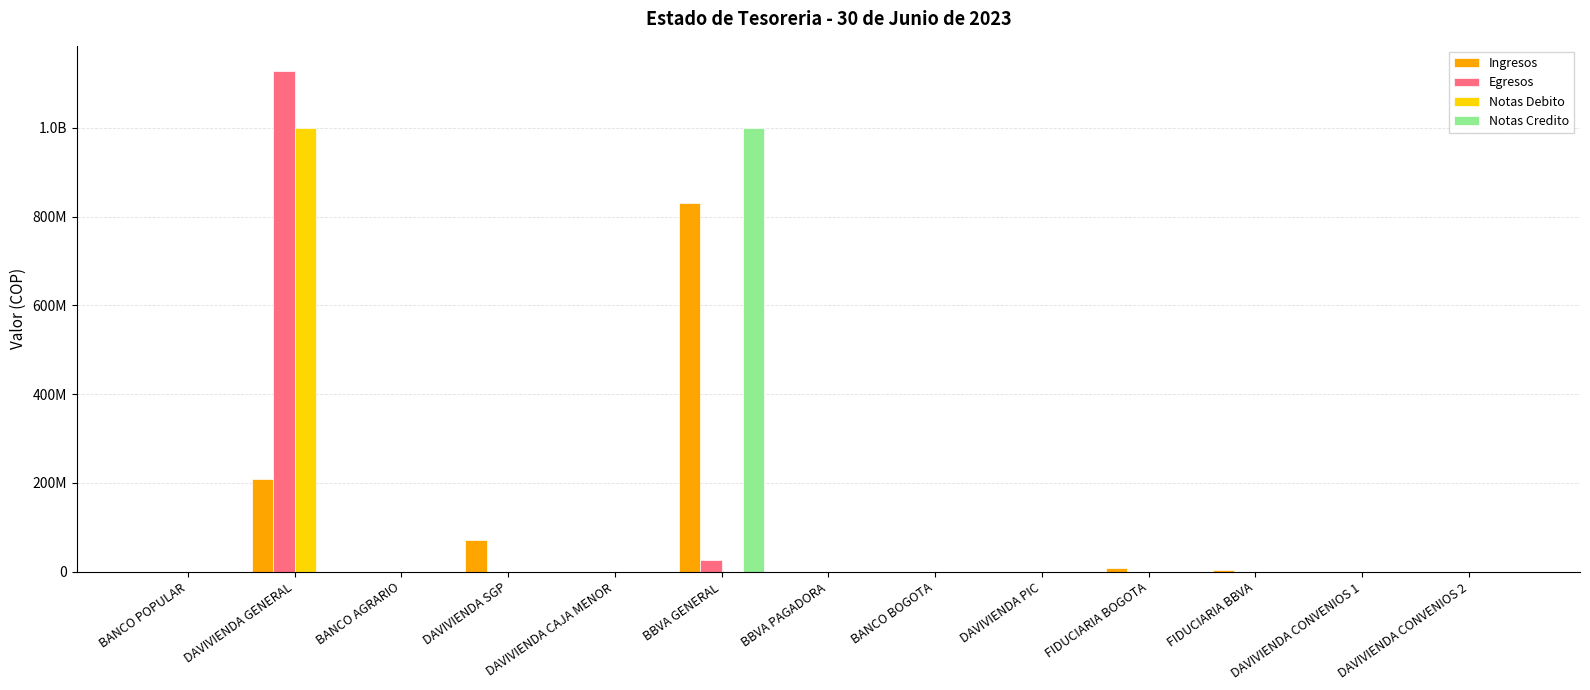

What are all the series names shown in the legend?

Ingresos, Egresos, Notas Debito, Notas Credito